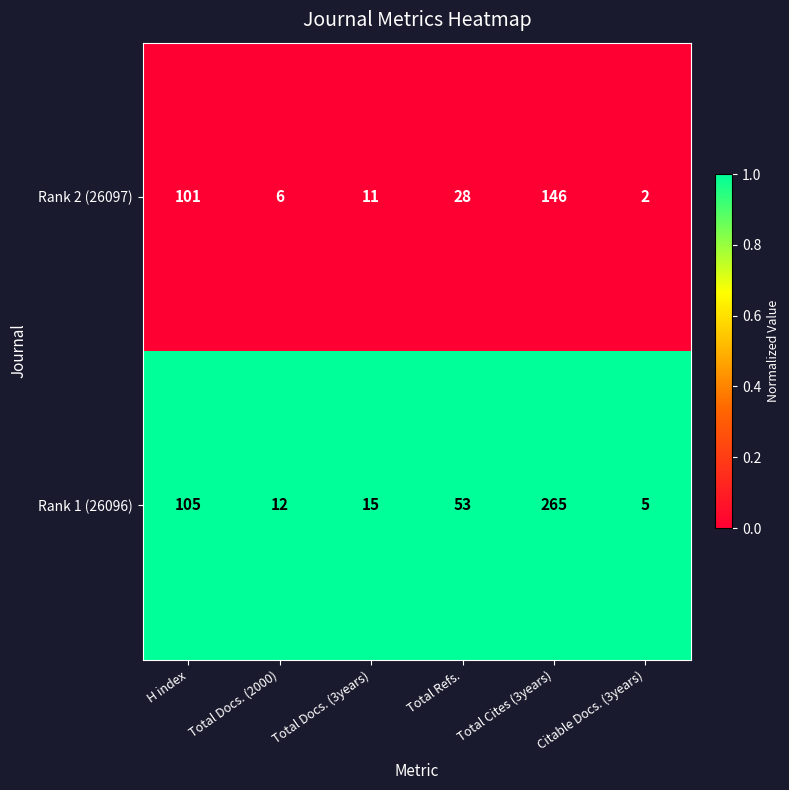

What is the sum of all Rank 1 (26096) values?

455